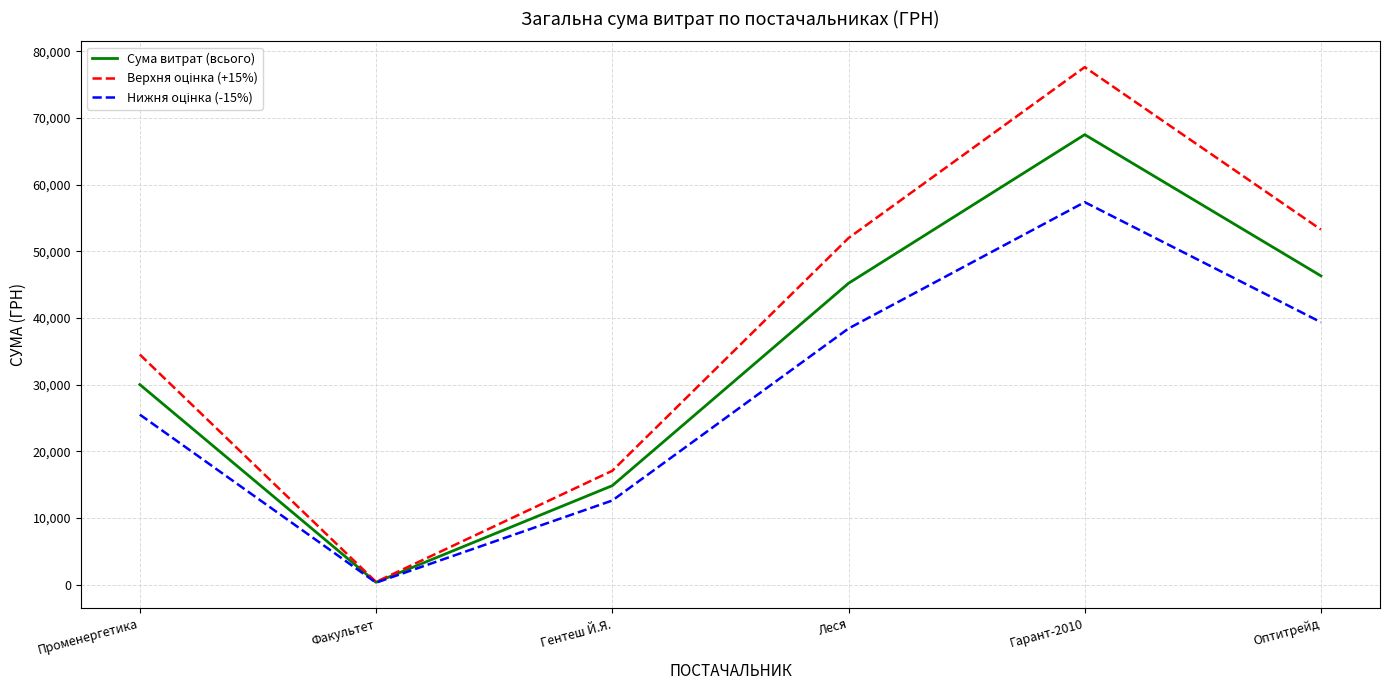

What value does the Сума витрат (всього) series have at Оптитрейд?

46318.3